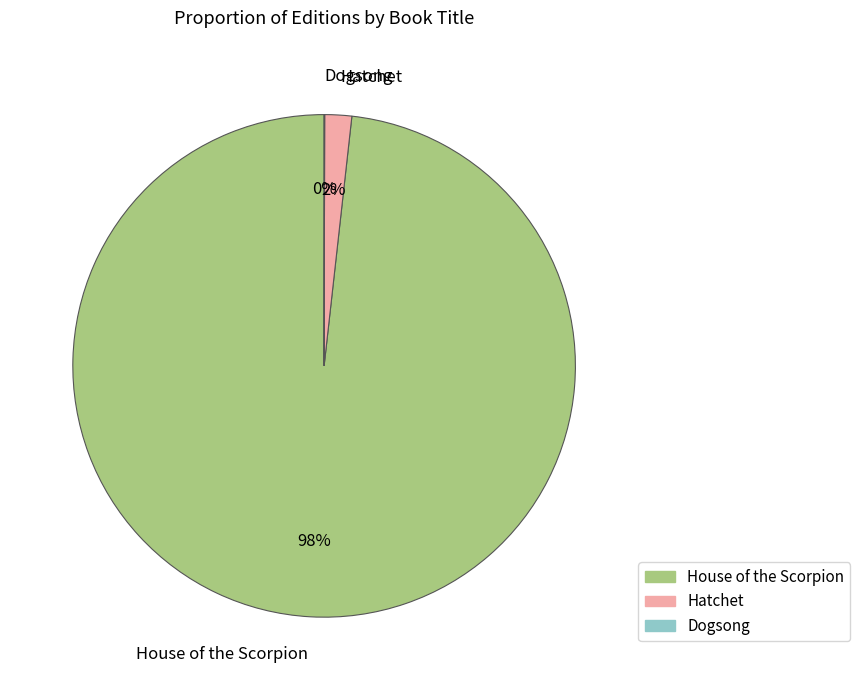

Is there a majority slice in this chart?

Yes